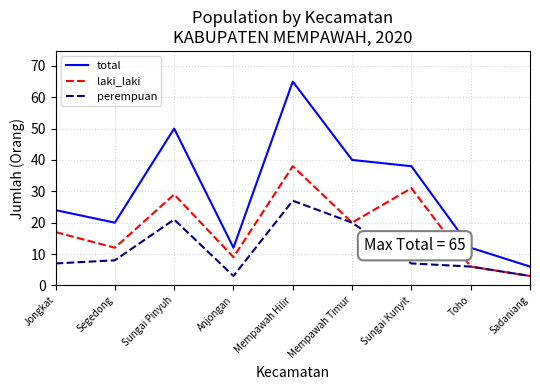

At Sungai Pinyuh, list the series in order from smallest to largest.

perempuan, laki_laki, total